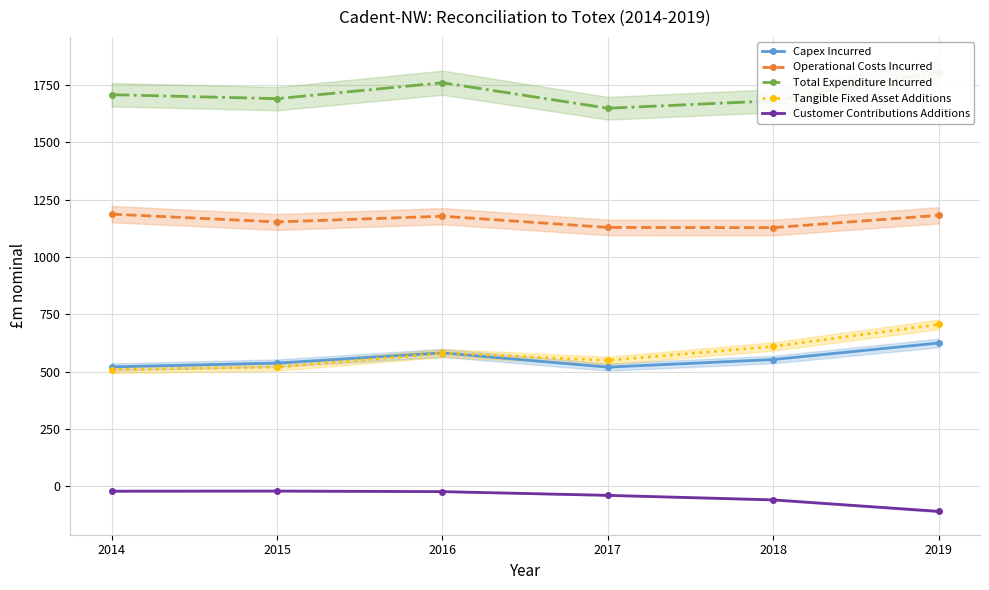

True or false: Tangible Fixed Asset Additions and Operational Costs Incurred cross at least once.

False